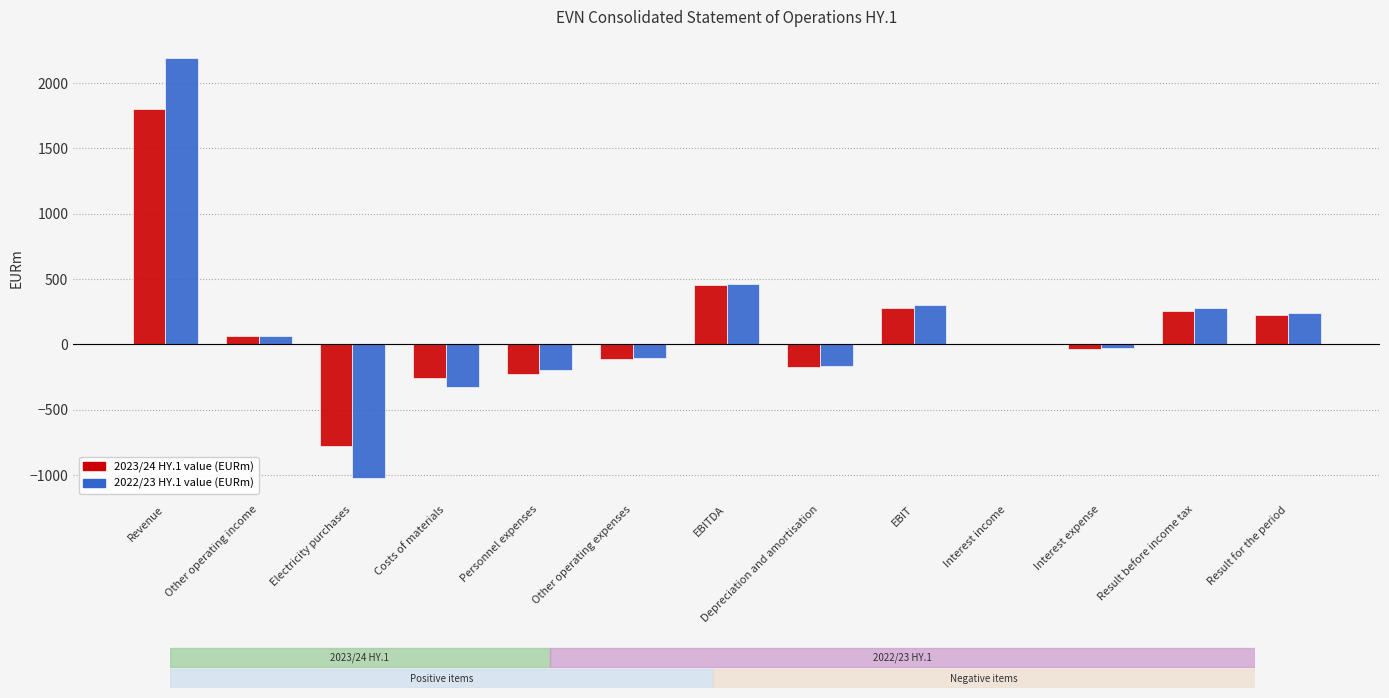

What is the maximum value shown in the chart?

2192.6